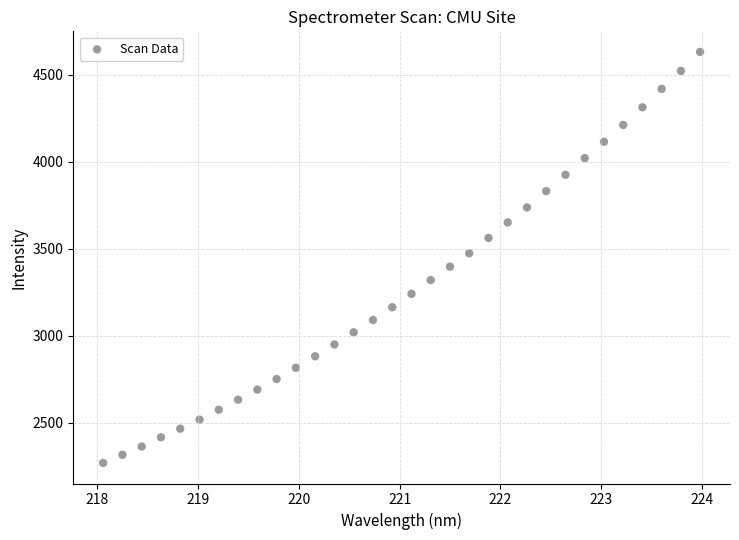

What is the range of X values (max minus min)?

5.9